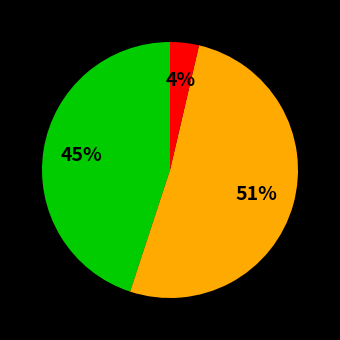

To the nearest percent, what is the average slice percentage?

33%